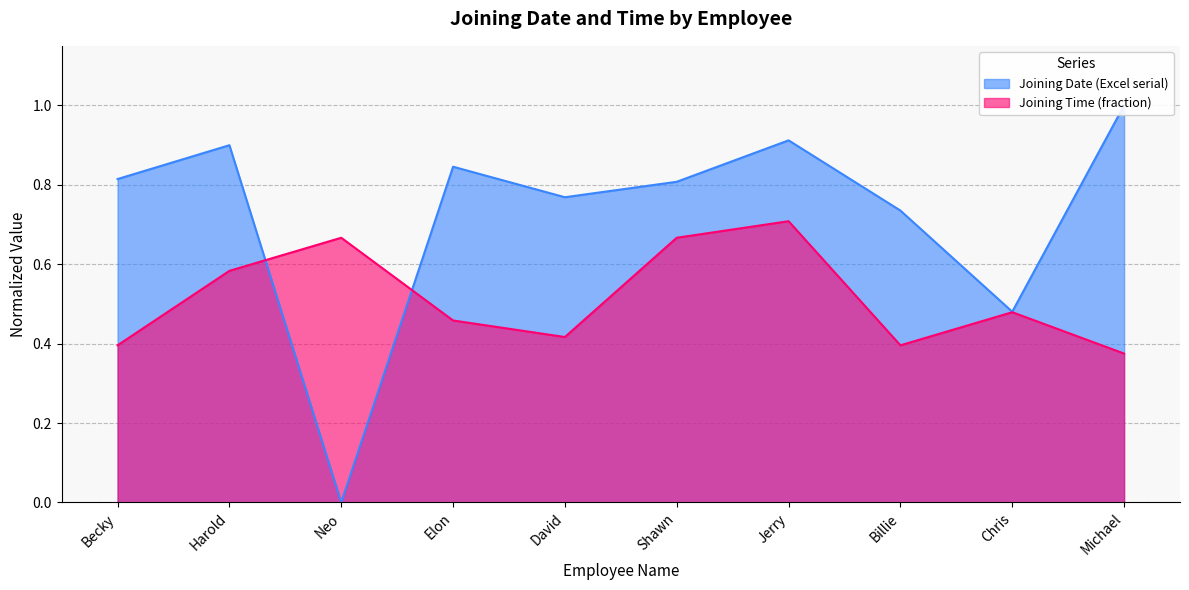

What is the value of the Joining Time (fraction) point at the 6th from the left?

0.7